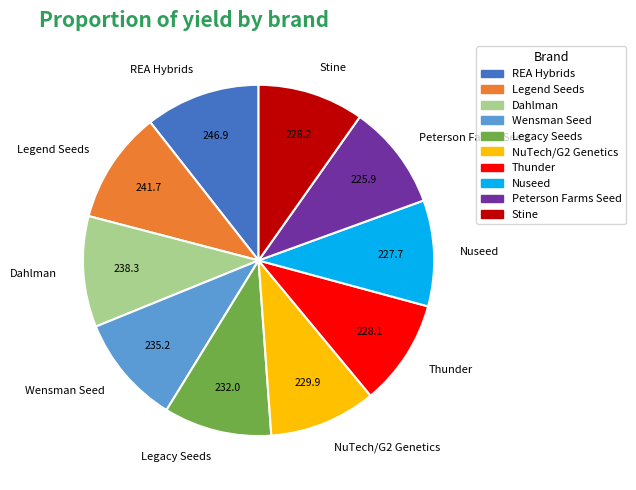

The Peterson Farms Seed slice represents 24% of the pie. True or false?

False